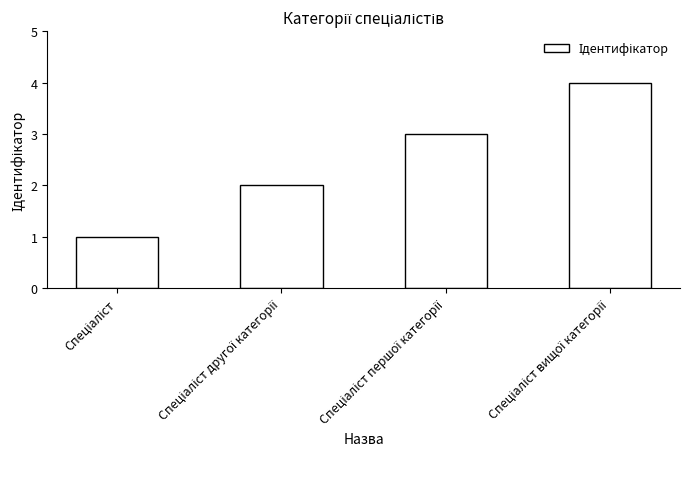

What is the maximum value shown in the chart?

4